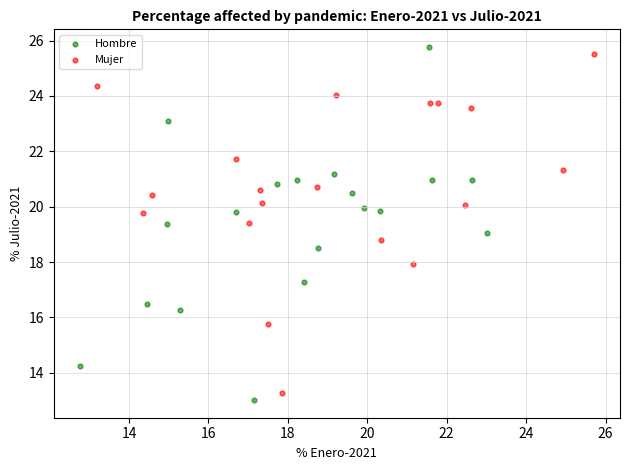

Which series has the widest spread of Y values?

Hombre